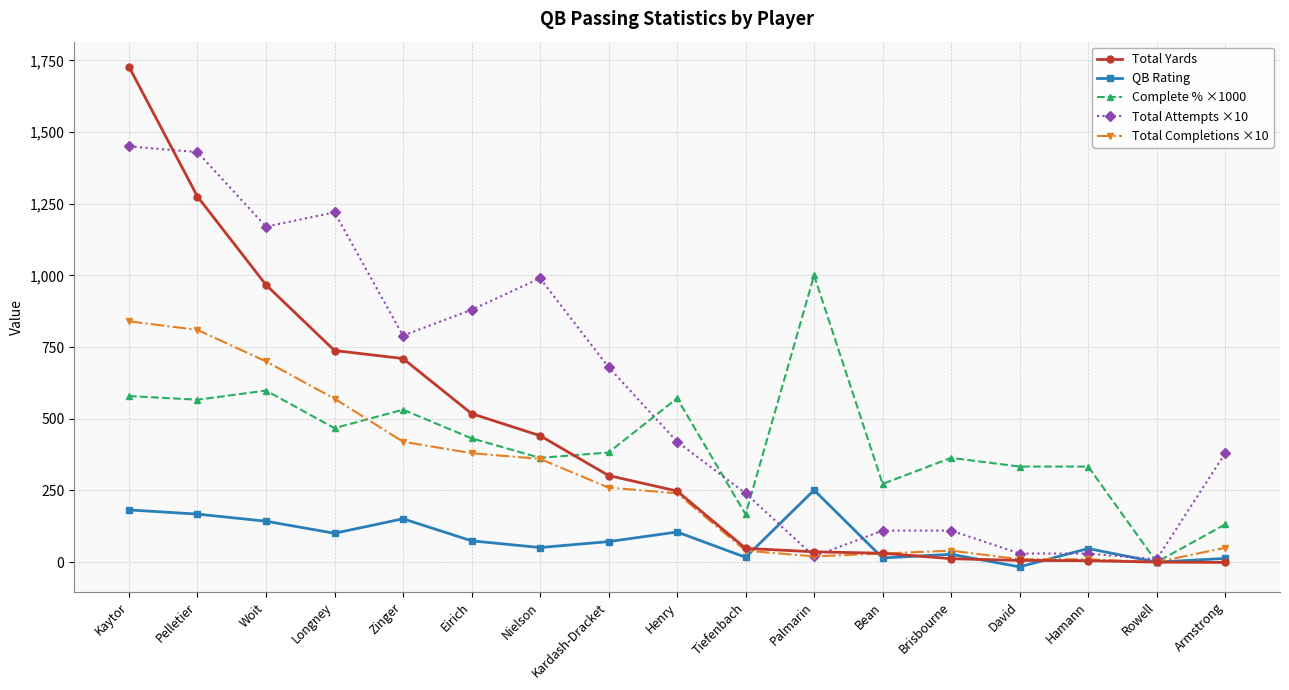

How many data points in Total Yards are less than 248?

8